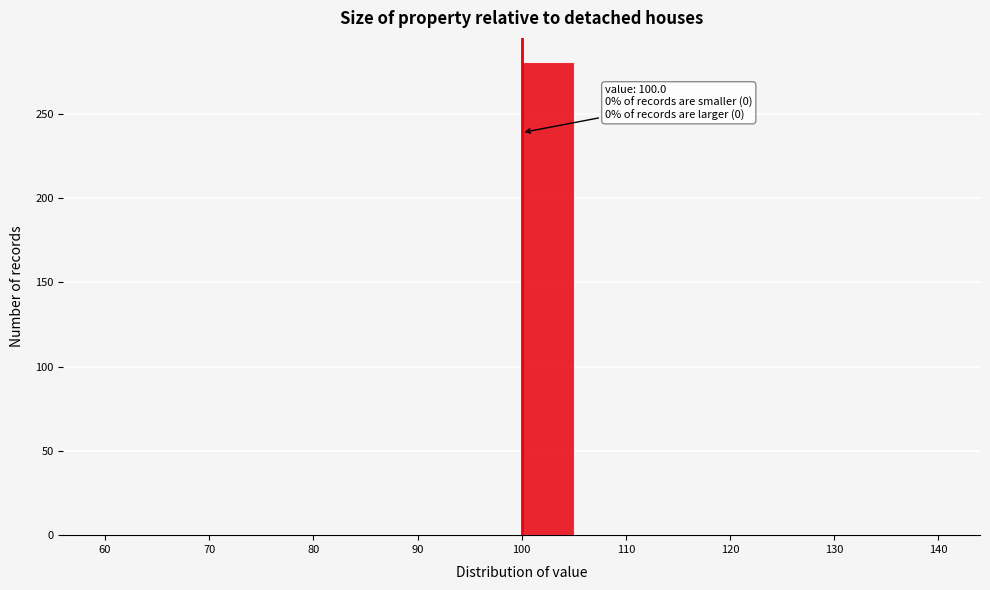

Over which range of the x-axis is the bar tallest?

100 to 105